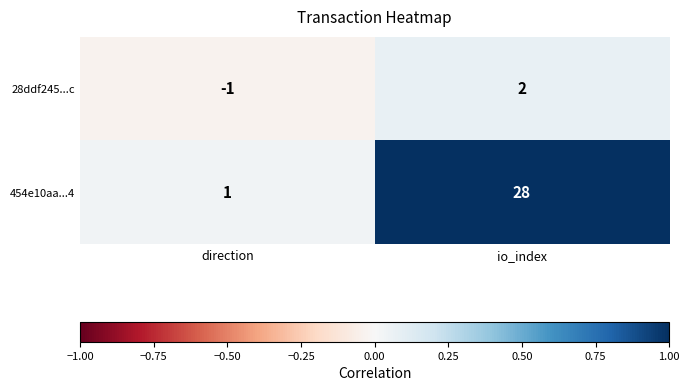

Reading right to left, extract all data points from this chart.

28ddf245...c: 2	-1
454e10aa...4: 28	1